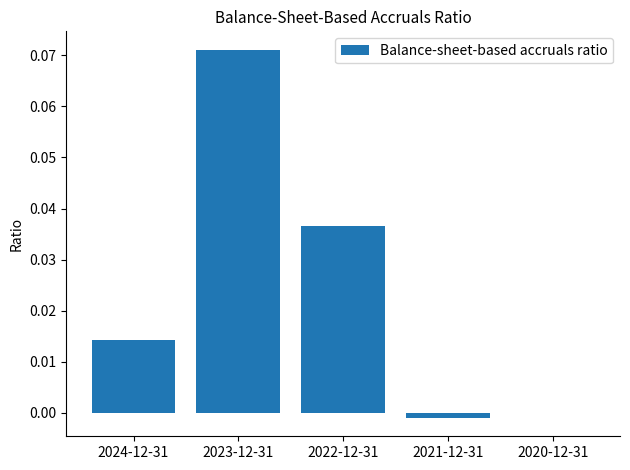

Which category has the highest value across all series?

2023-12-31